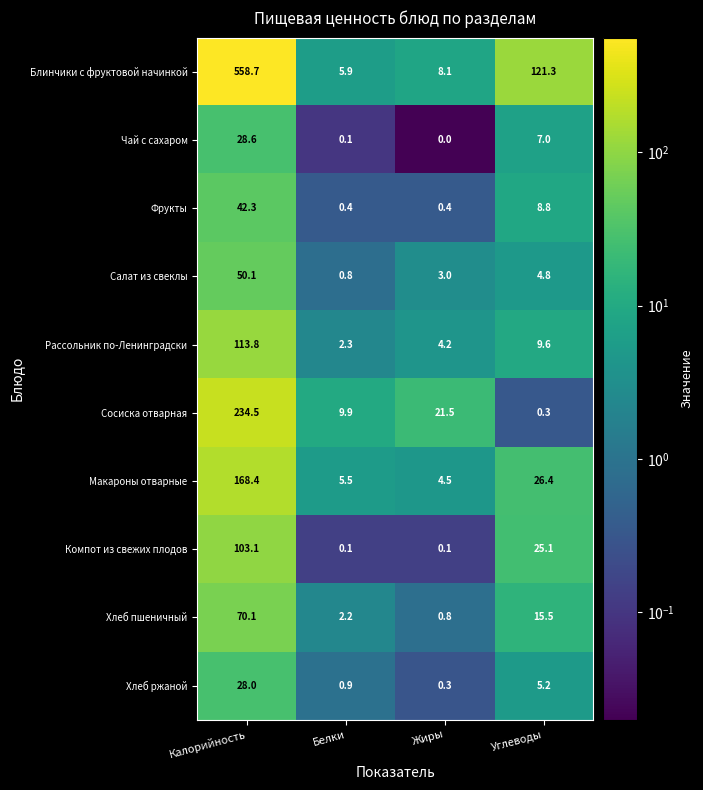

Between Калорийность and Белки, which series saw the biggest shift?

Блинчики с фруктовой начинкой